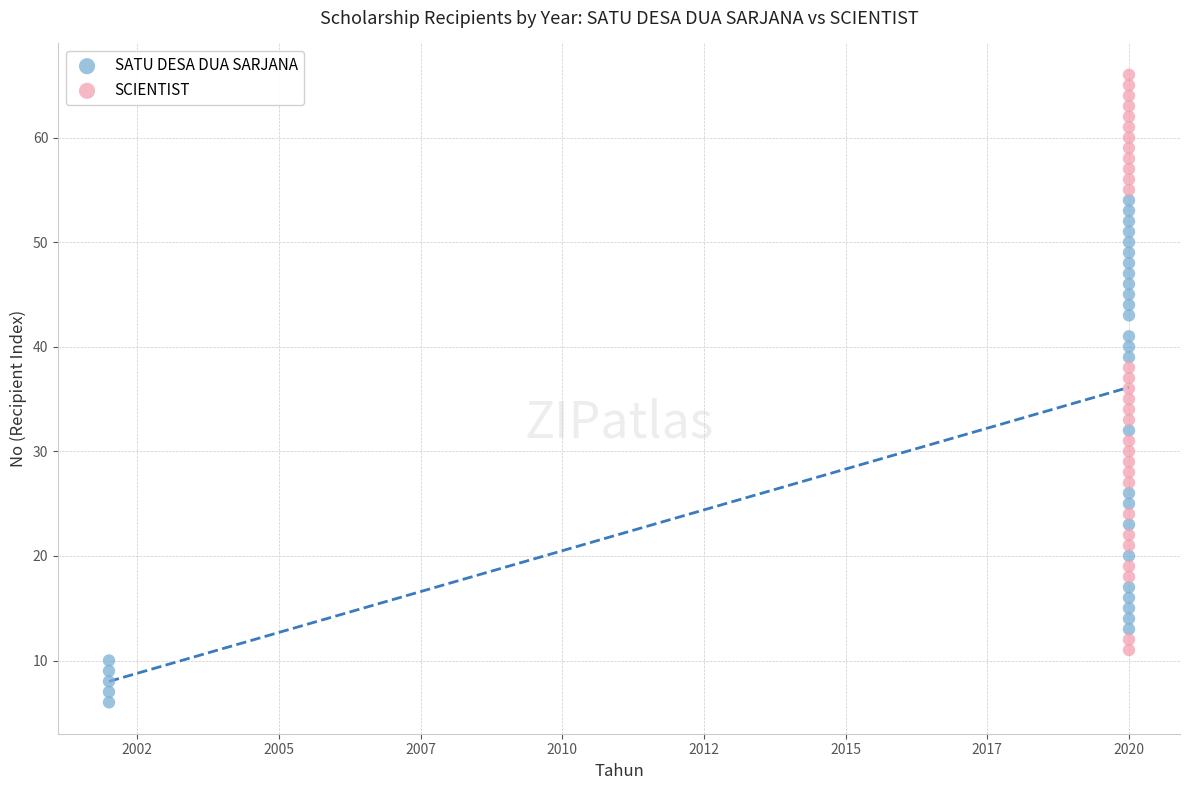

Which series contains the highest Y value?

SCIENTIST